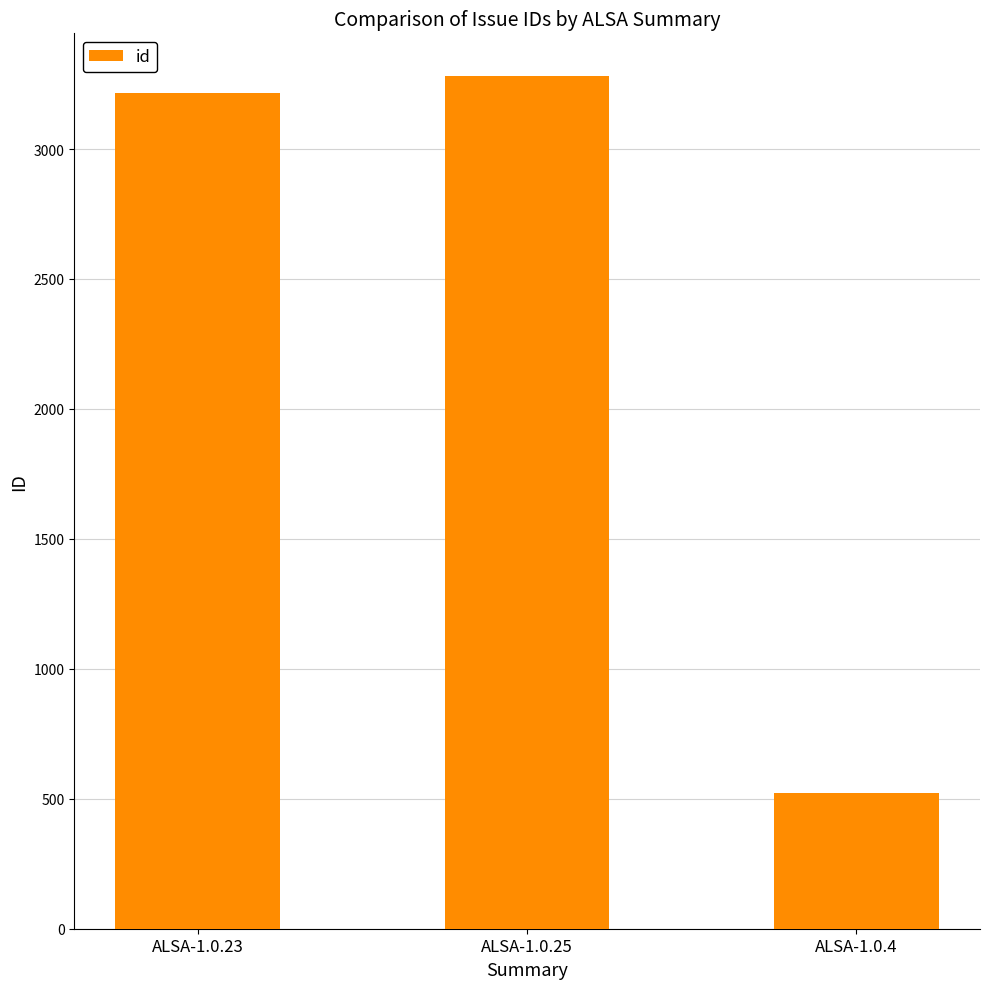

What is the change in value from ALSA-1.0.23 to ALSA-1.0.4?

-2694